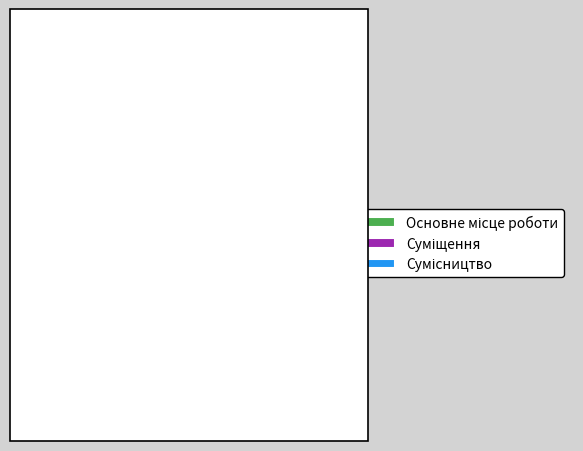

To the nearest percent, what percentage of the pie is Суміщення?

33%